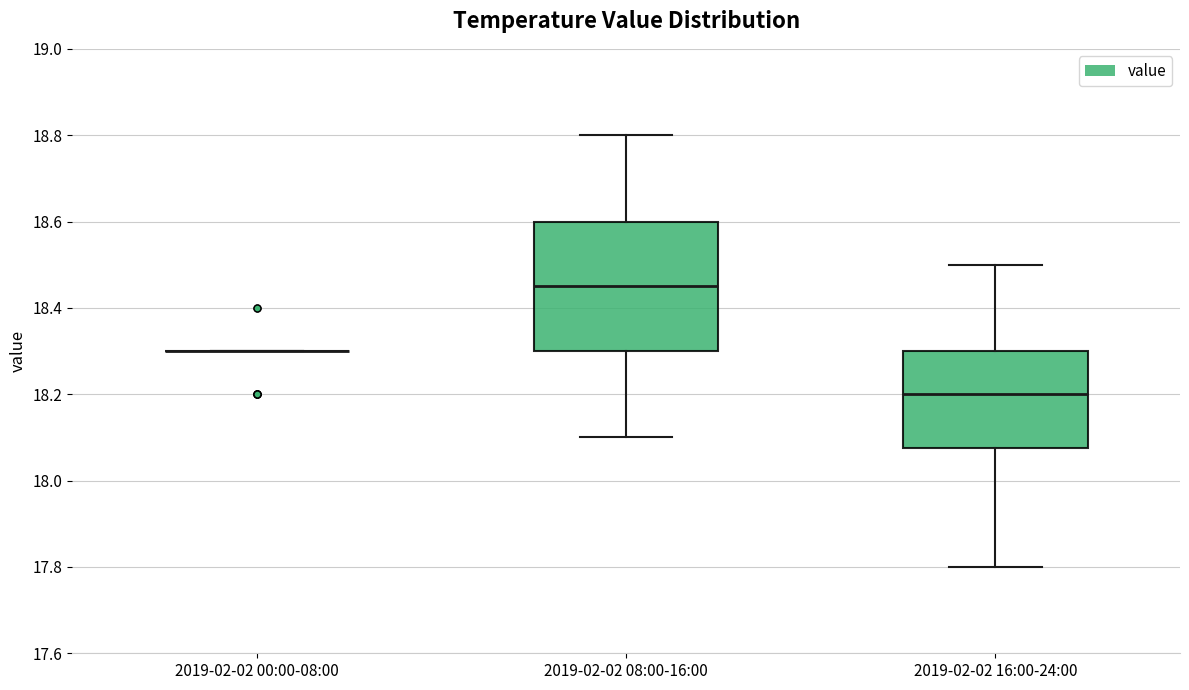

Which box is the tallest, from its lower edge to its upper edge?

2019-02-02 08:00-16:00